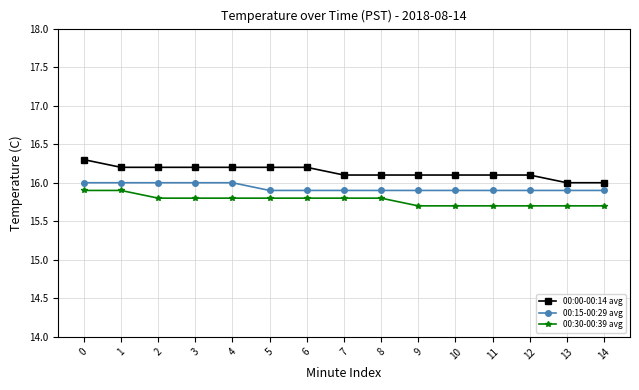

True or false: 00:30-00:39 avg and 00:00-00:14 avg intersect in this chart.

False